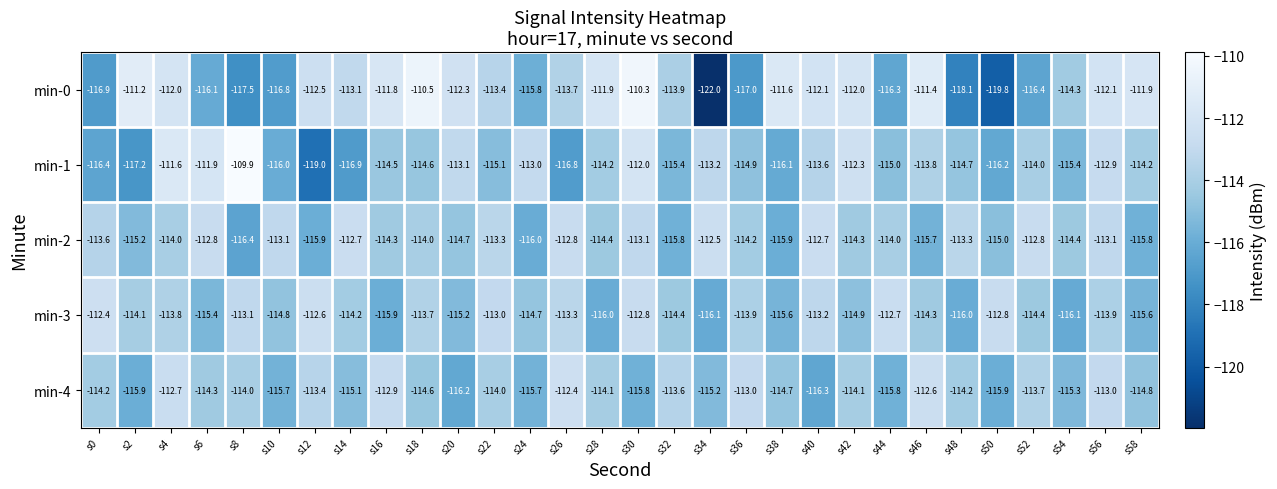

At which label is min-1 closest to -114?

s52